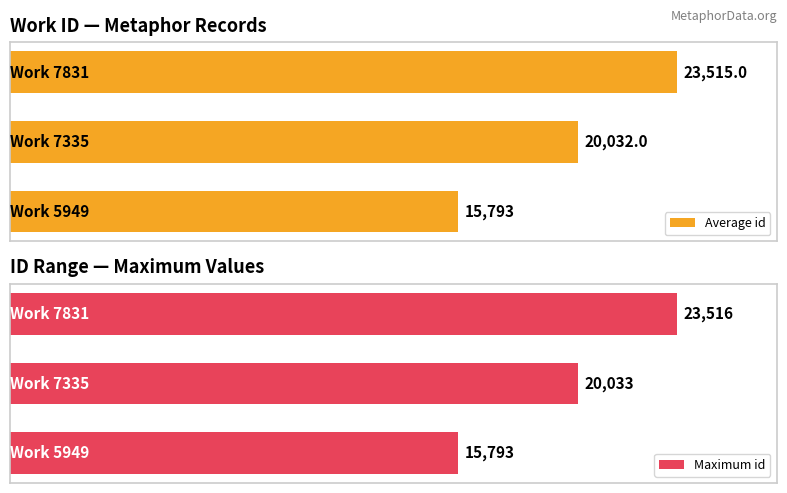

List the series in order of their overall mean, highest first.

Maximum id, Average id